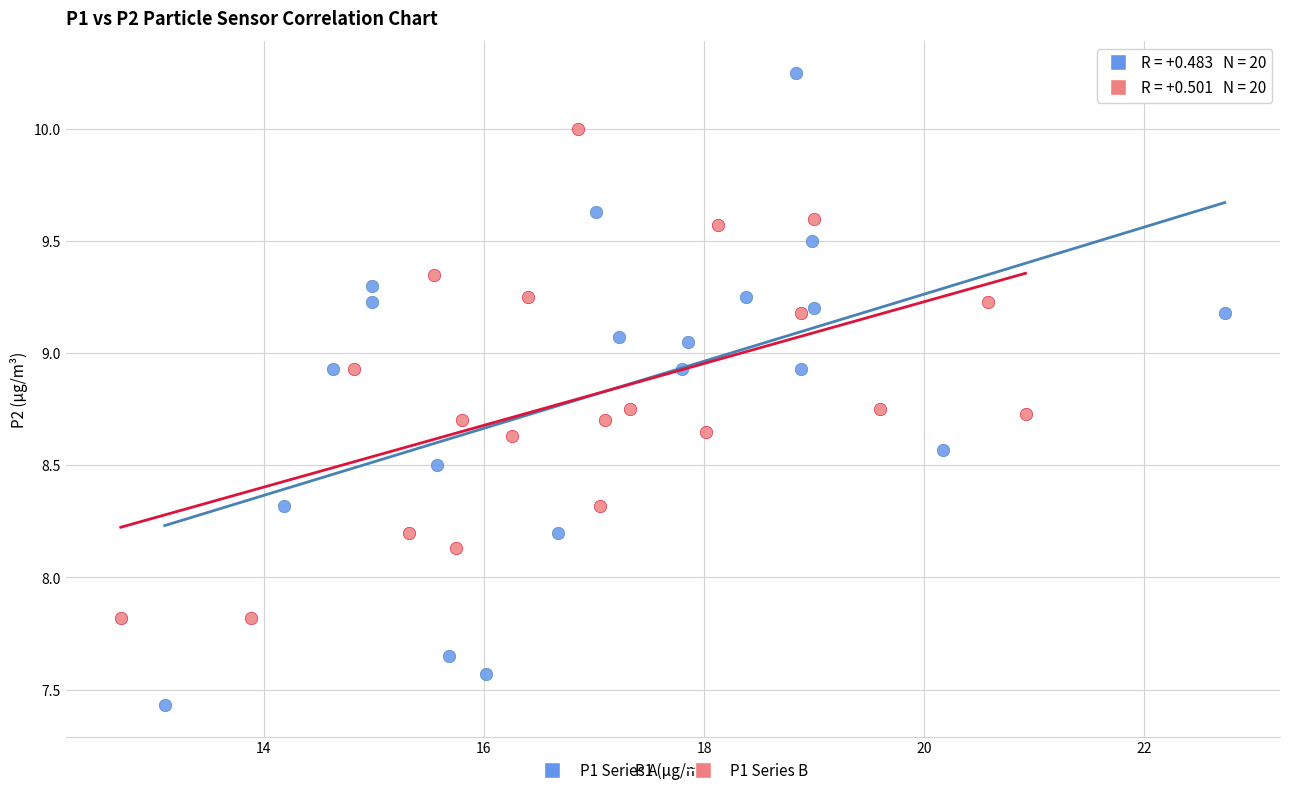

Which series contains the lowest Y value?

P1 Series A